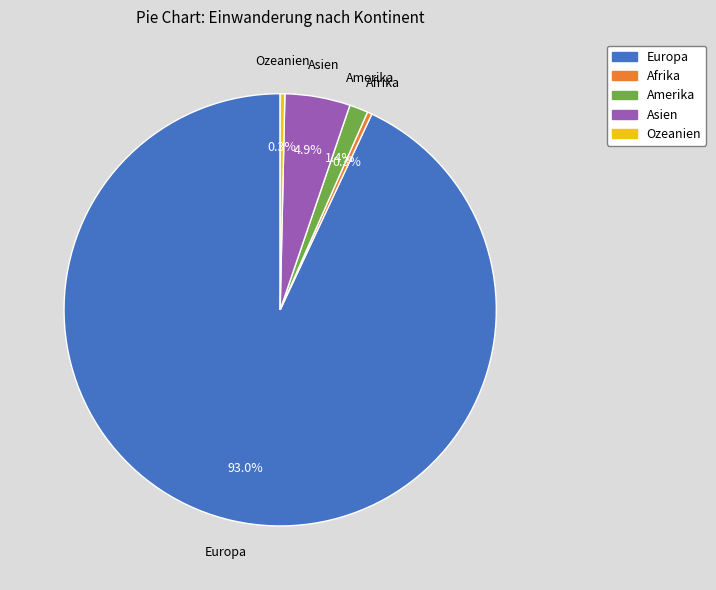

What is the largest slice in the pie chart?

Europa